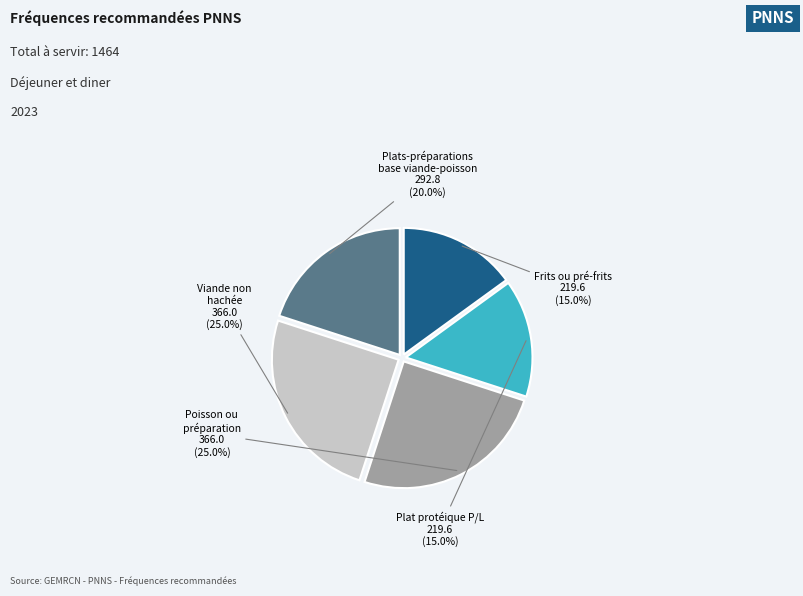

What is the ratio of the value at Plats-préparations base viande-poisson to the value at Viande non hachée?

0.8